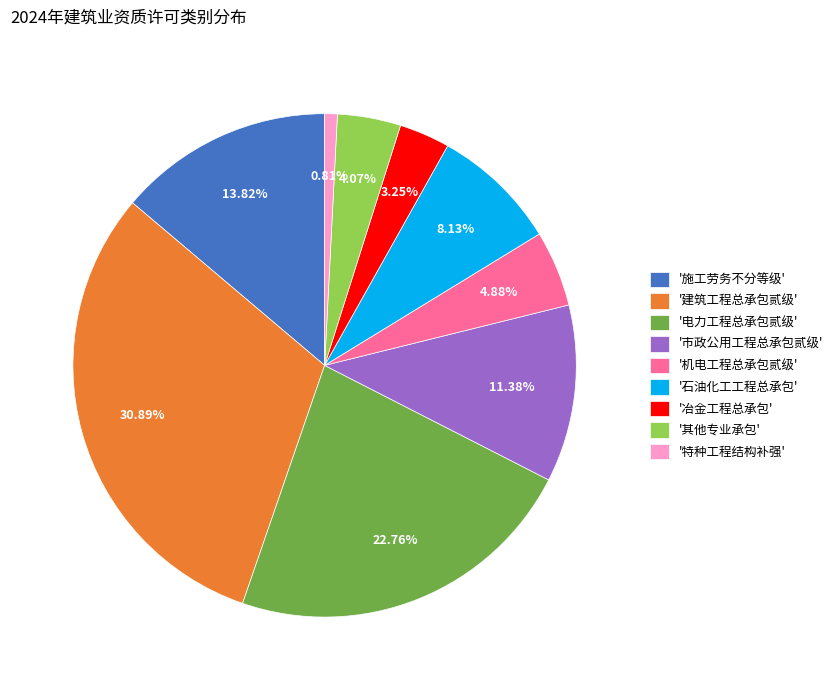

Count the number of slices in the pie.

9